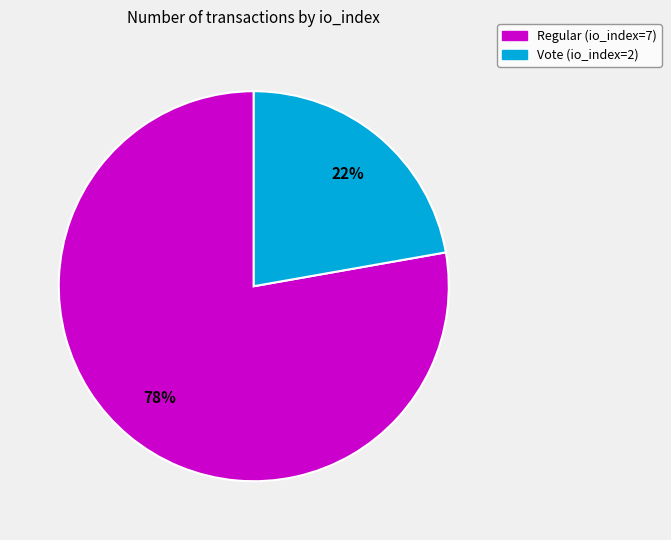

Does any single category account for the majority?

Yes